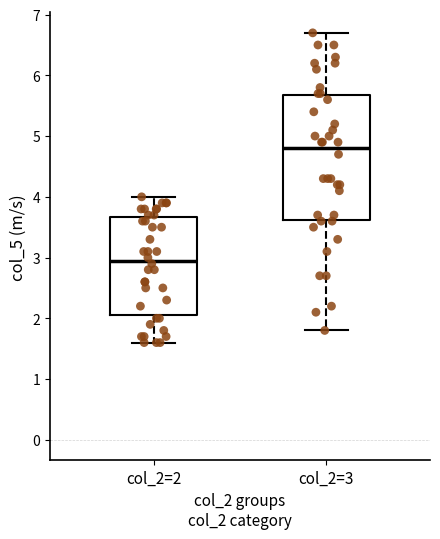

Where is the upper edge of the box for col_2=2 on the y-axis? The values are not printed on the chart, so give them approximately, as read against the axis.

3.7